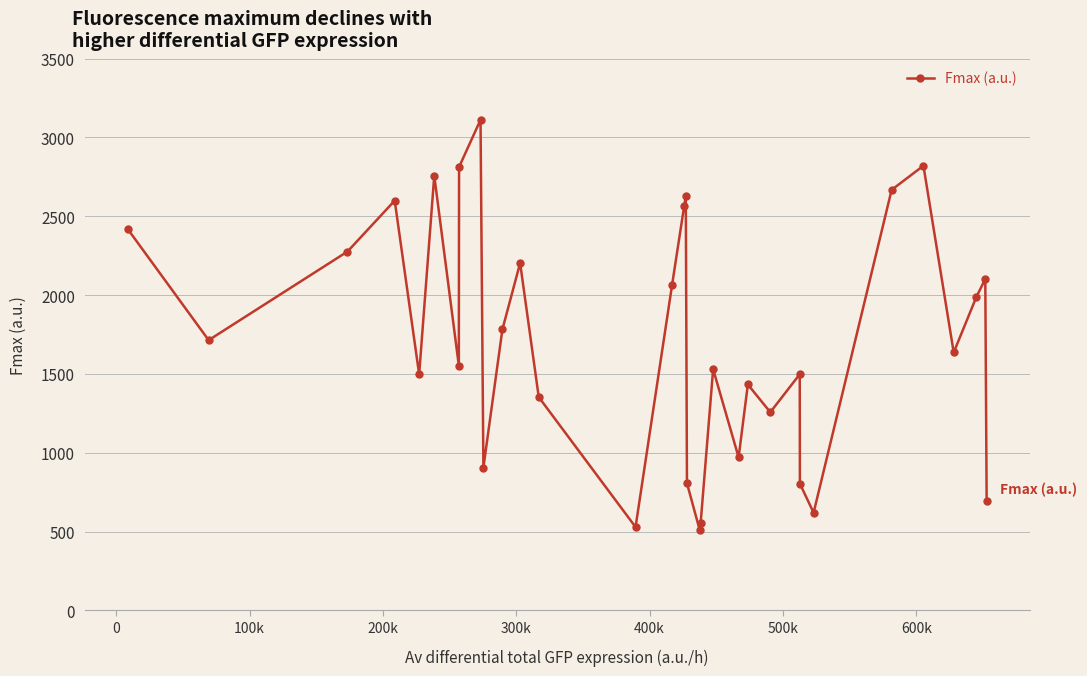

What is the minimum value shown in the chart?

512